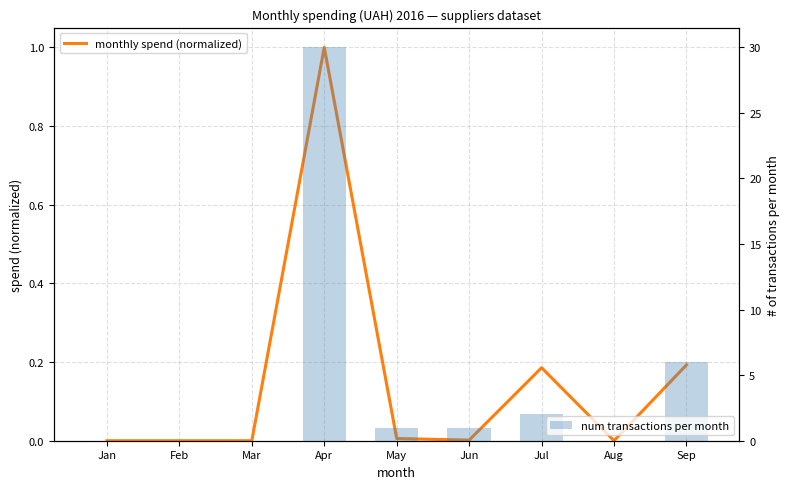

At how many categories does at least one series exceed 25?

1